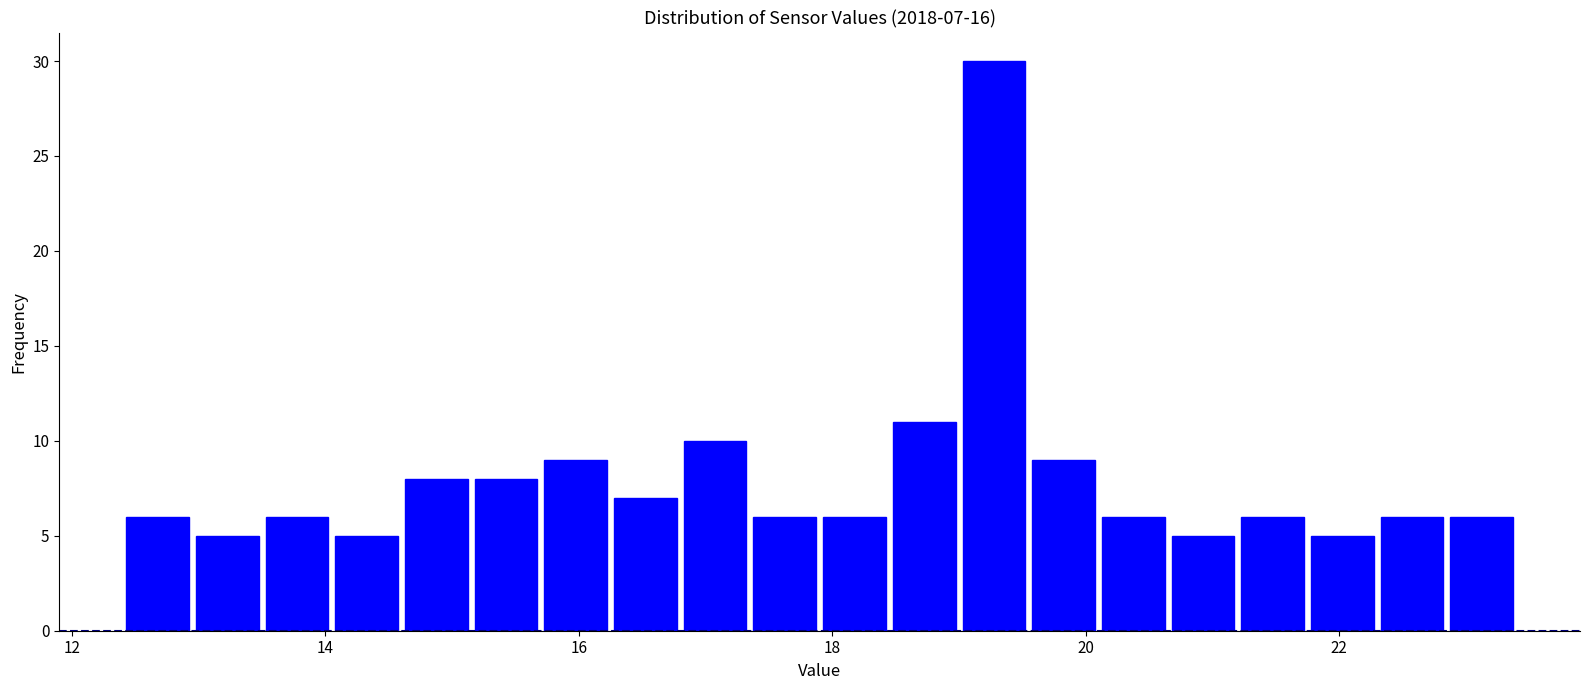

Read against the x-axis, roughly where is the centre of the tallest bar?

19.2